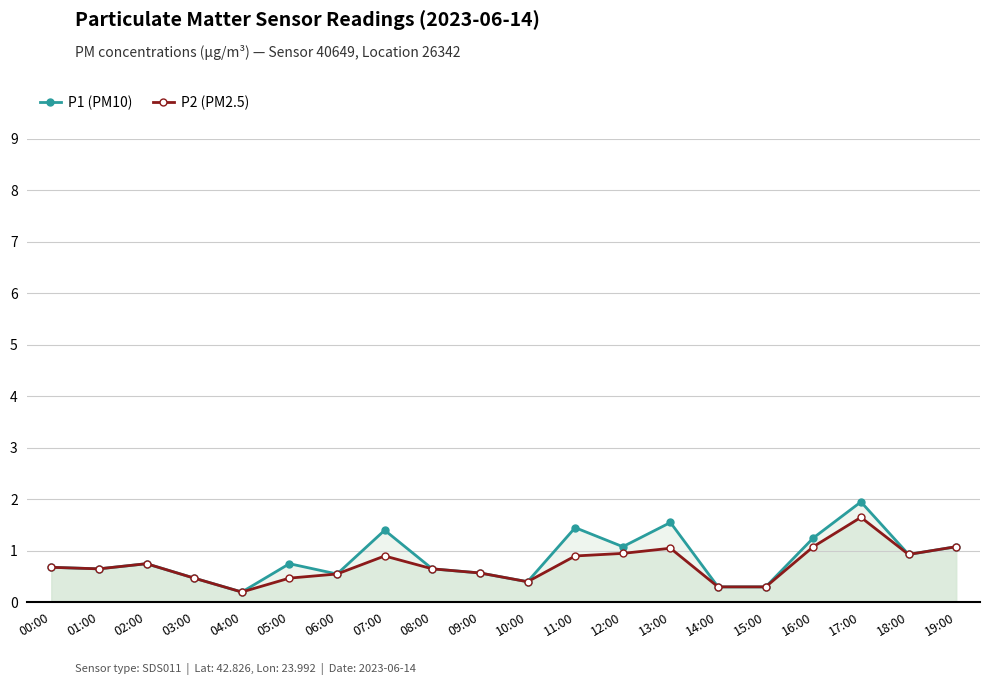

What value does the P1 (PM10) series have at 09:00?

0.6